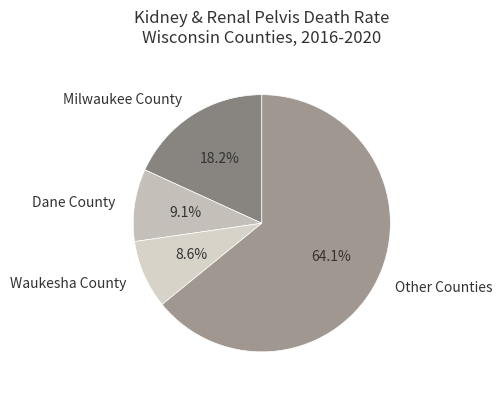

Is there any slice that represents more than half of the pie?

Yes